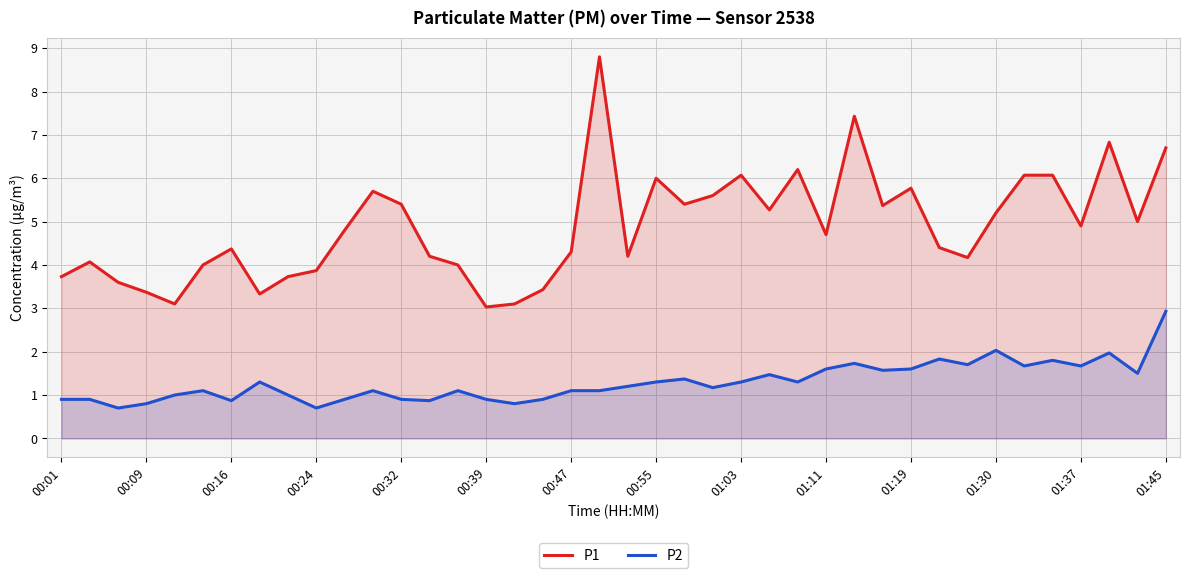

True or false: P2 has a value of 0.9 at 00:01.

True